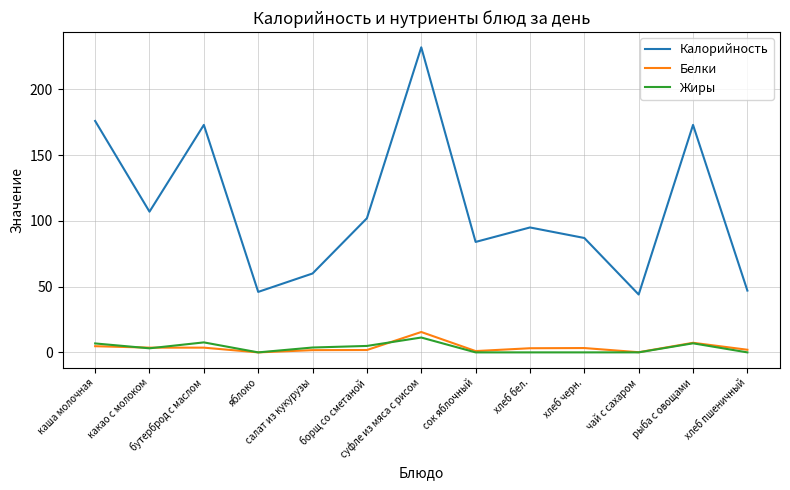

What is the difference between the second highest and second lowest values in the Белки series?

7.2